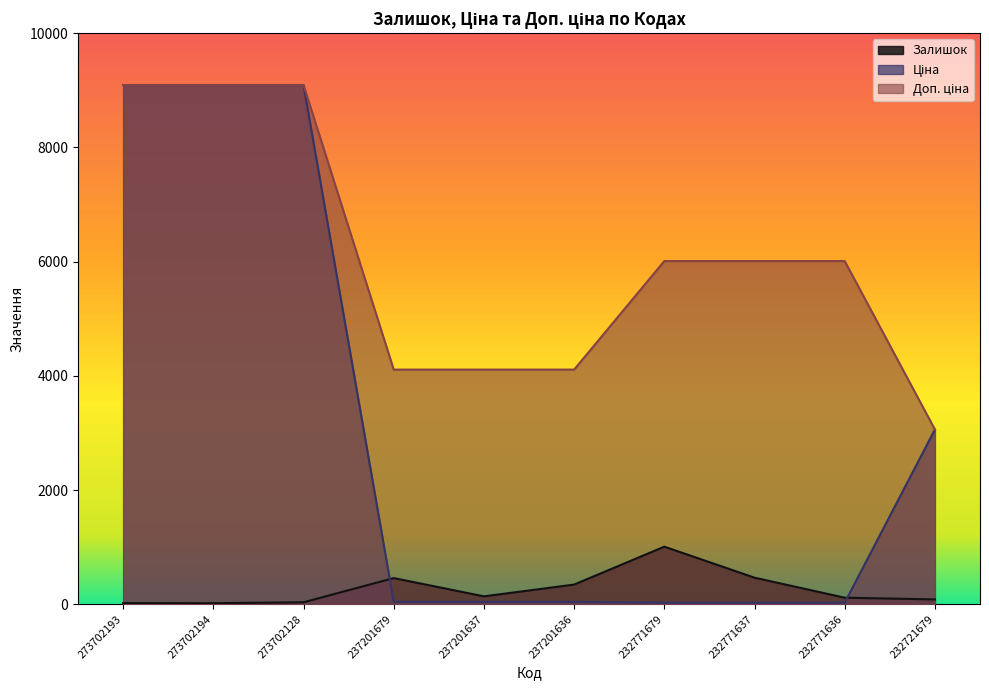

Is it true that Залишок equals 694.2 at 232771679?

False